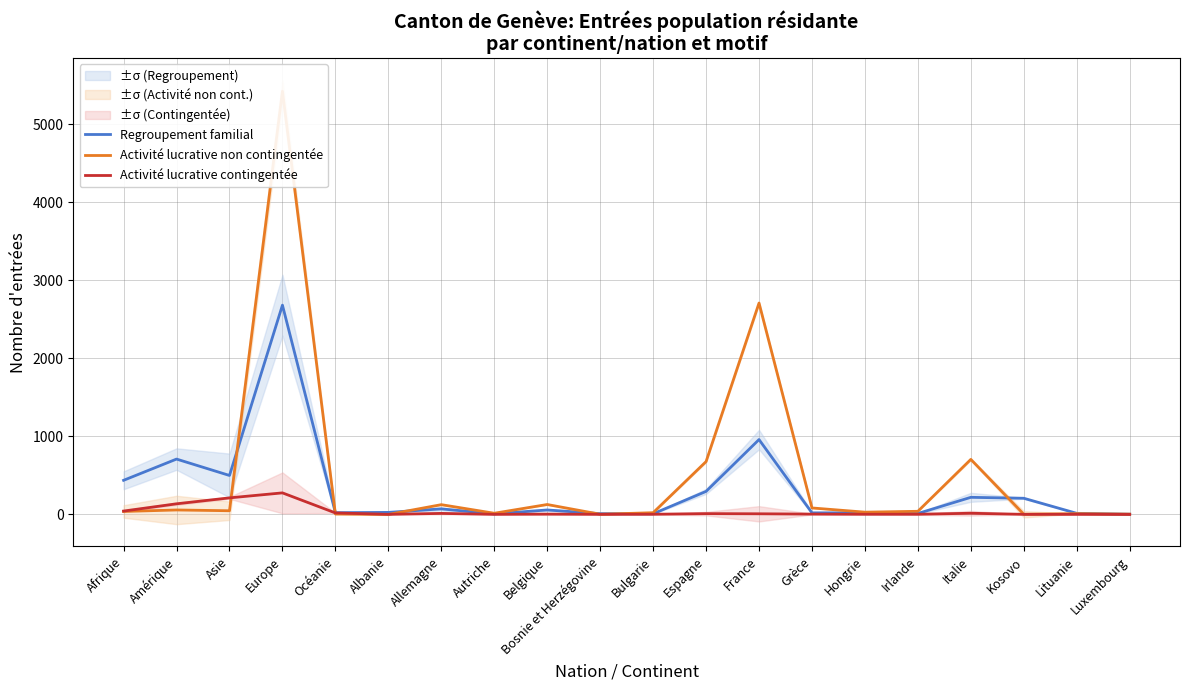

Read the Activité lucrative non contingentée value at Bosnie et Herzégovine.

2